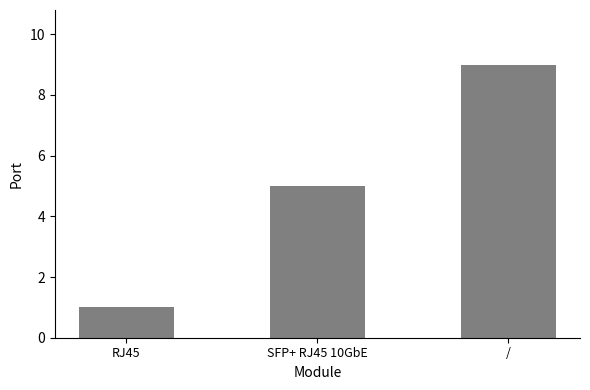

What value does the data have at SFP+ RJ45 10GbE?

5